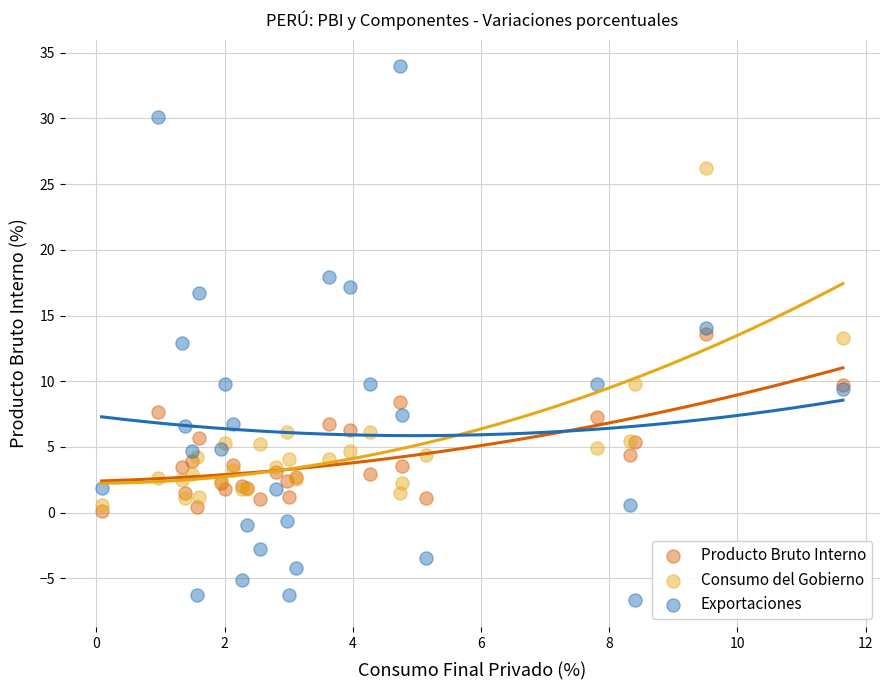

What is the X range (max minus min) for the scatter plot?

11.6